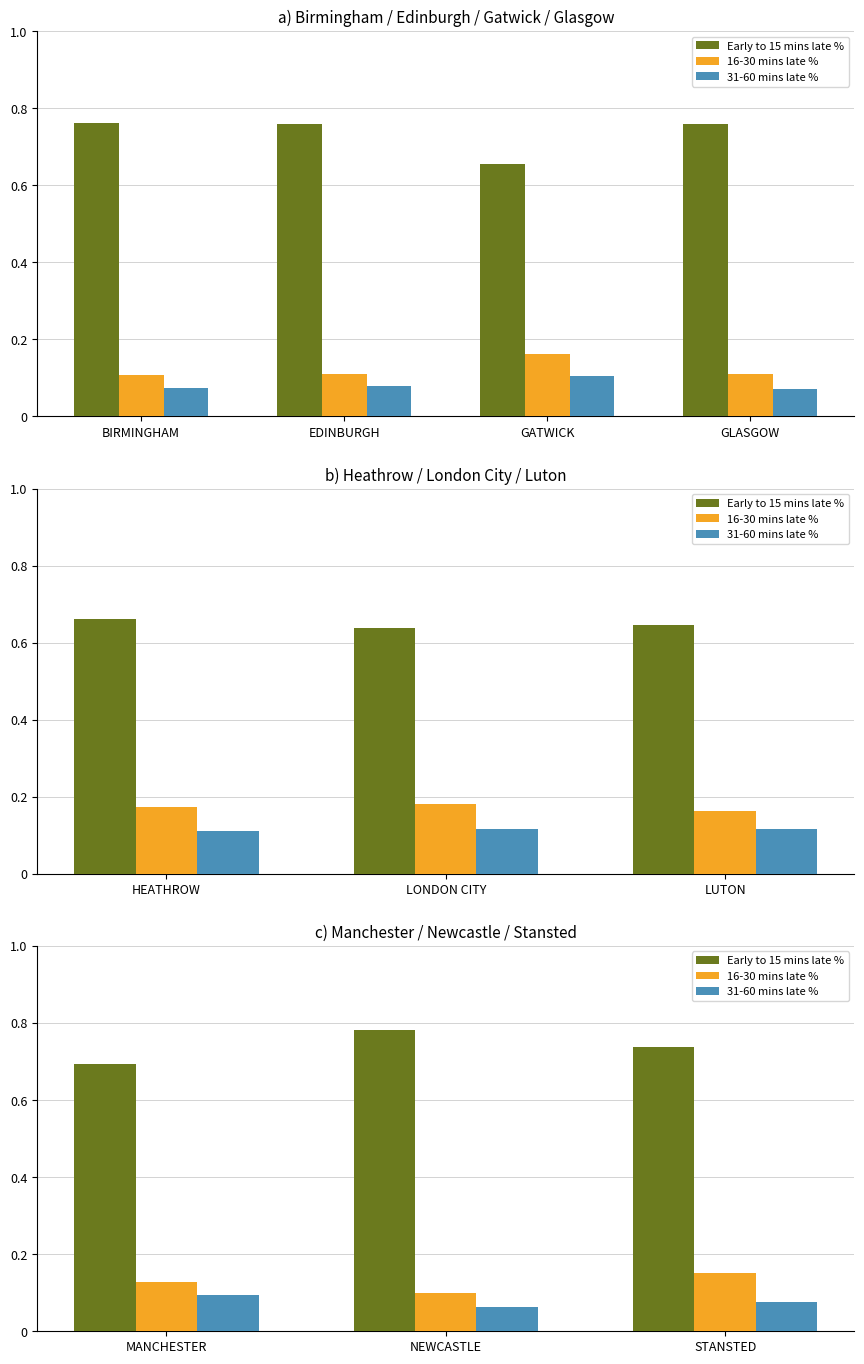

What is the minimum value shown in the chart?

0.1